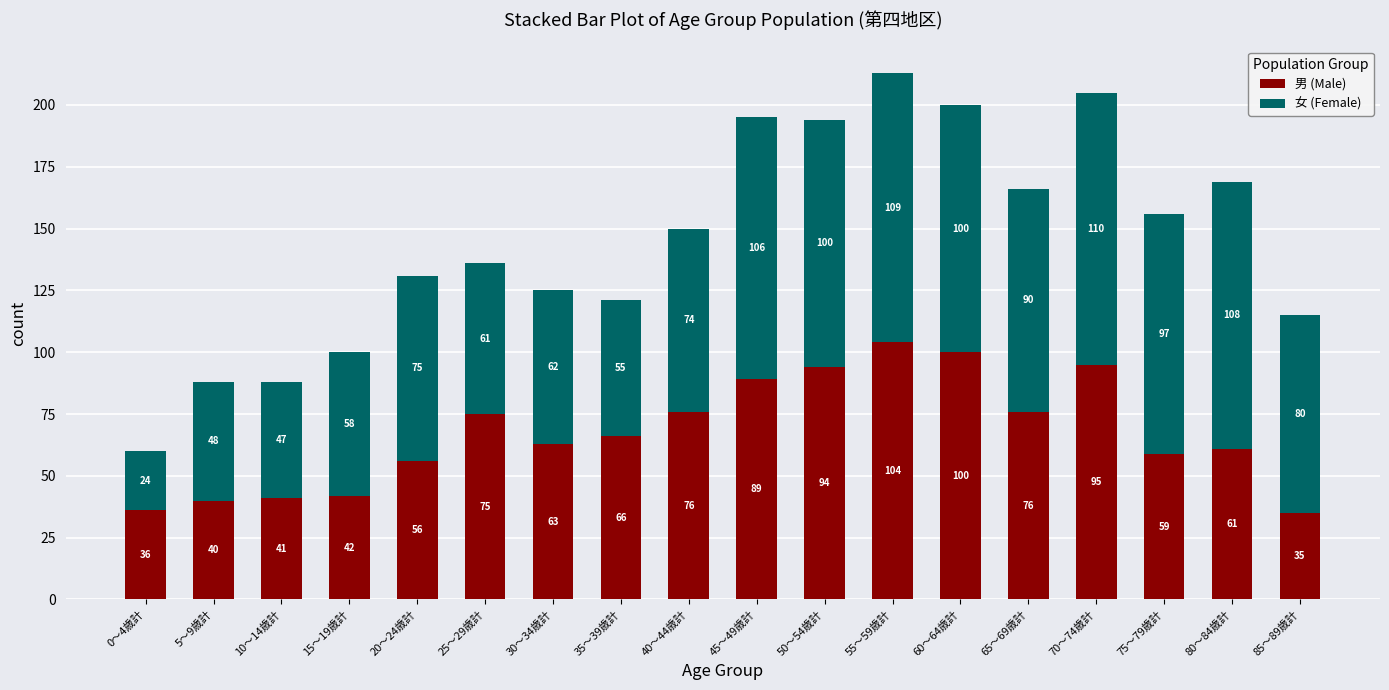

At which category is the sum across all series the highest?

55～59歳計